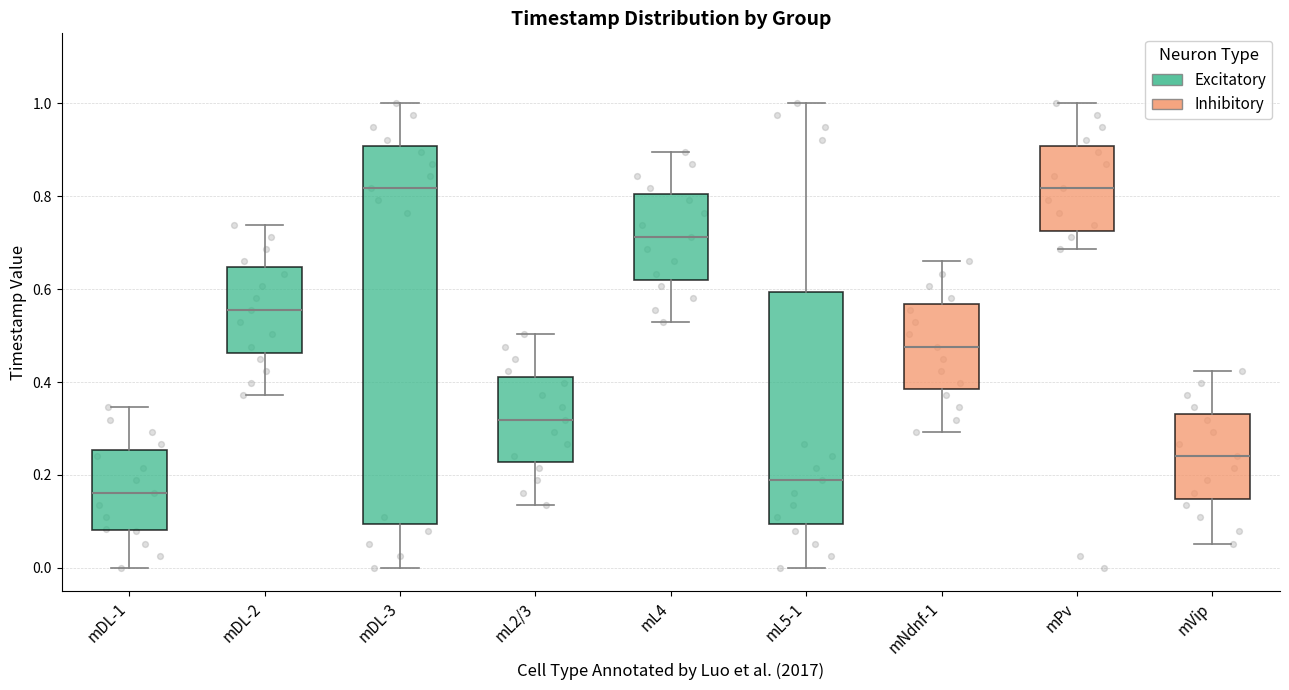

Comparing the boxes themselves (not the whiskers), which one is the tallest?

mDL-3